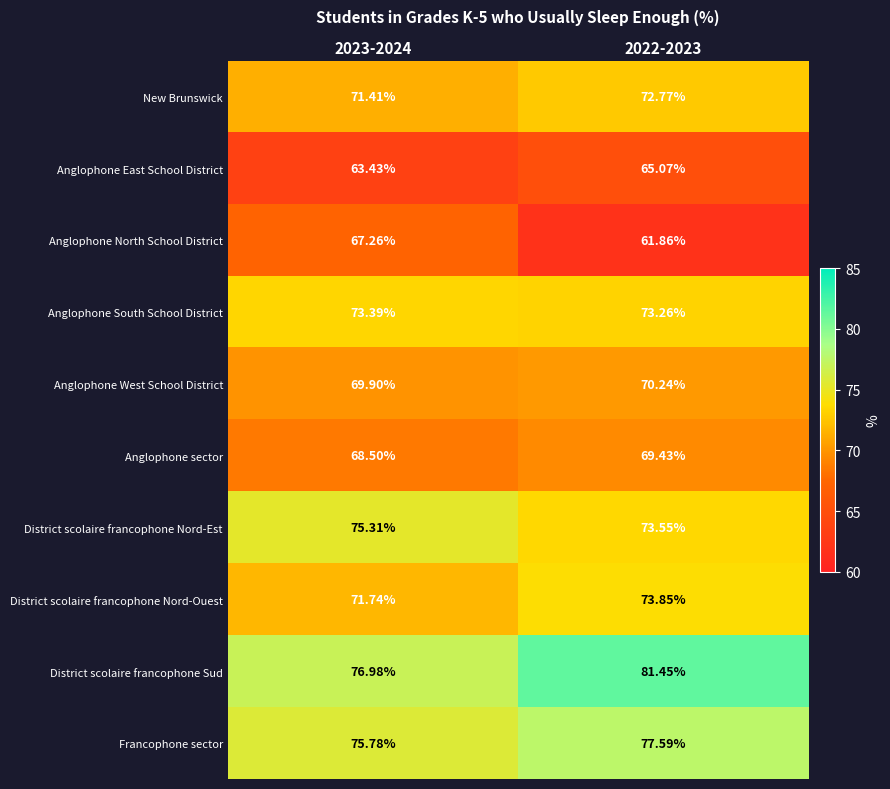

Rank the series by their maximum value, from highest to lowest.

District scolaire francophone Sud, Francophone sector, District scolaire francophone Nord-Est, District scolaire francophone Nord-Ouest, Anglophone South School District, New Brunswick, Anglophone West School District, Anglophone sector, Anglophone North School District, Anglophone East School District